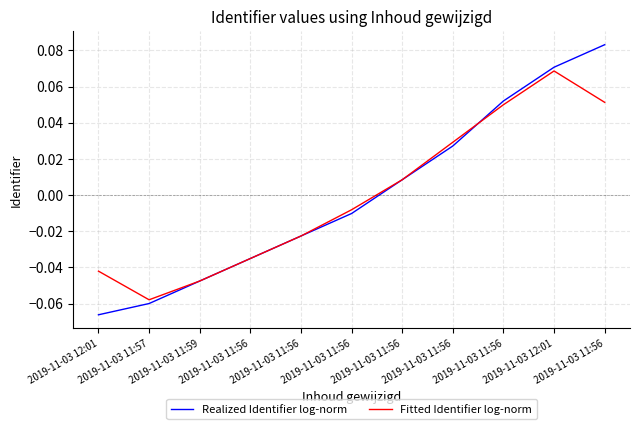

At how many categories does at least one series exceed 0?

5